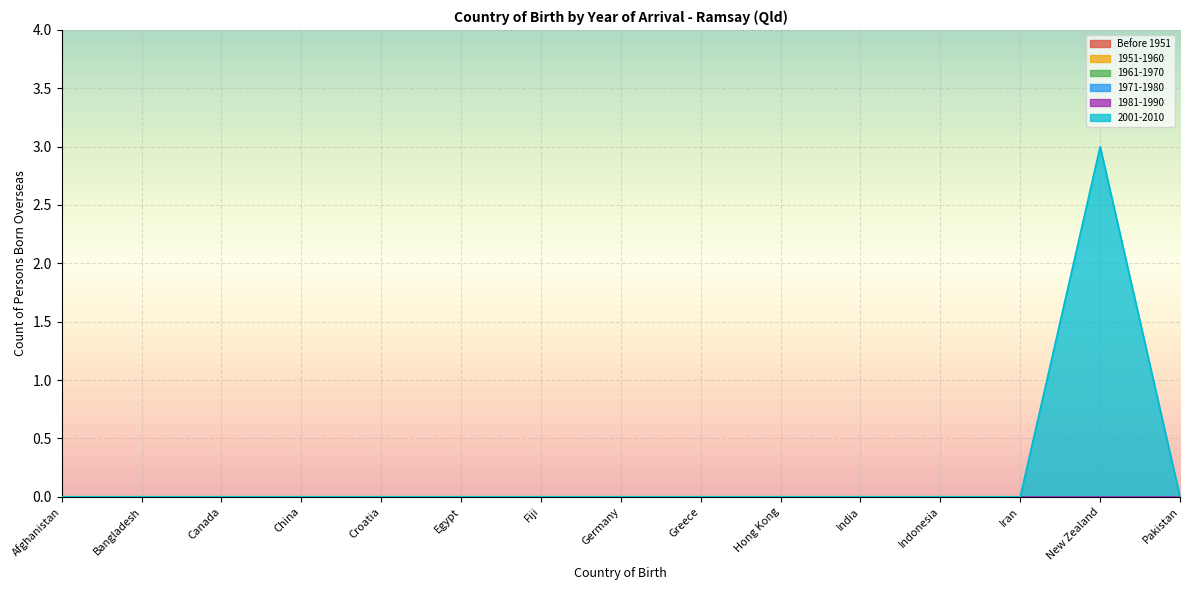

The value of 1981-1990 at Egypt is 0. True or false?

True